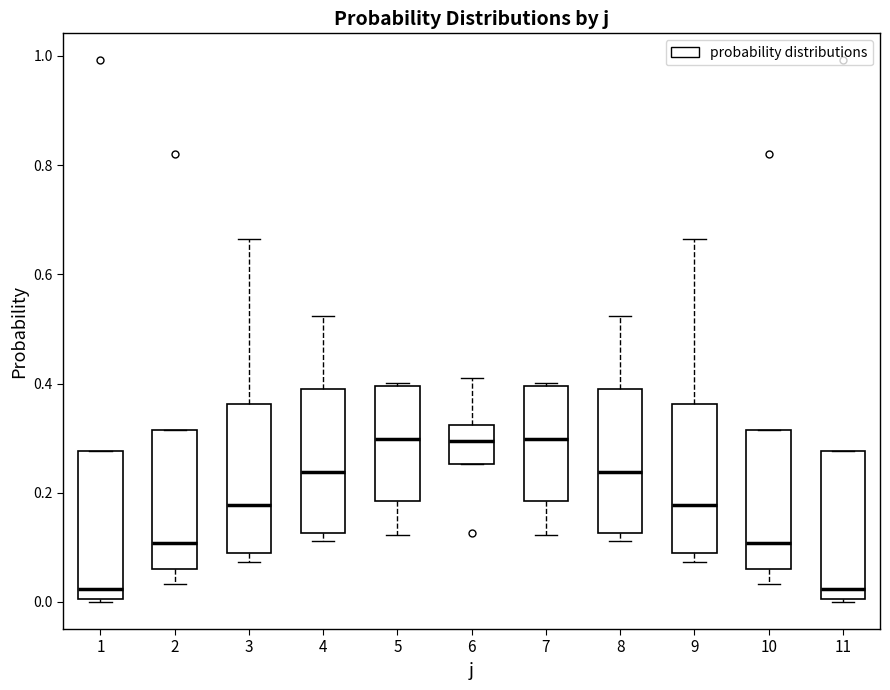

Where does the upper whisker of the box at x = 9 end on the y-axis? The values are not printed on the chart, so give them approximately, as read against the axis.

0.66